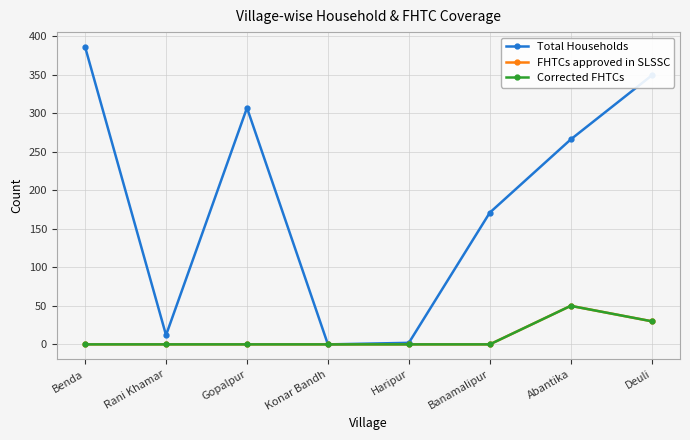

True or false: Corrected FHTCs and FHTCs approved in SLSSC intersect in this chart.

False